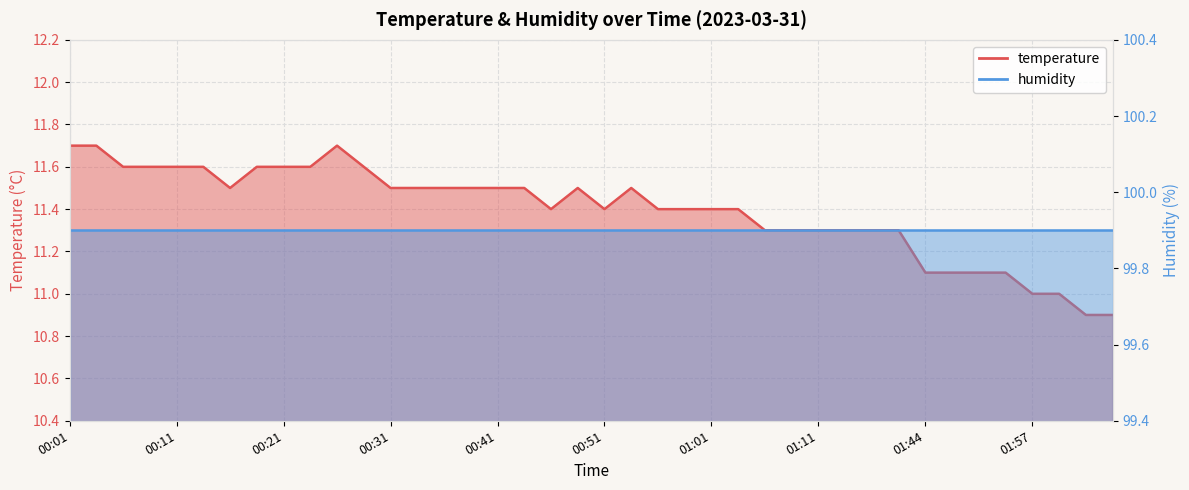

What is the minimum value shown in the chart?

10.9